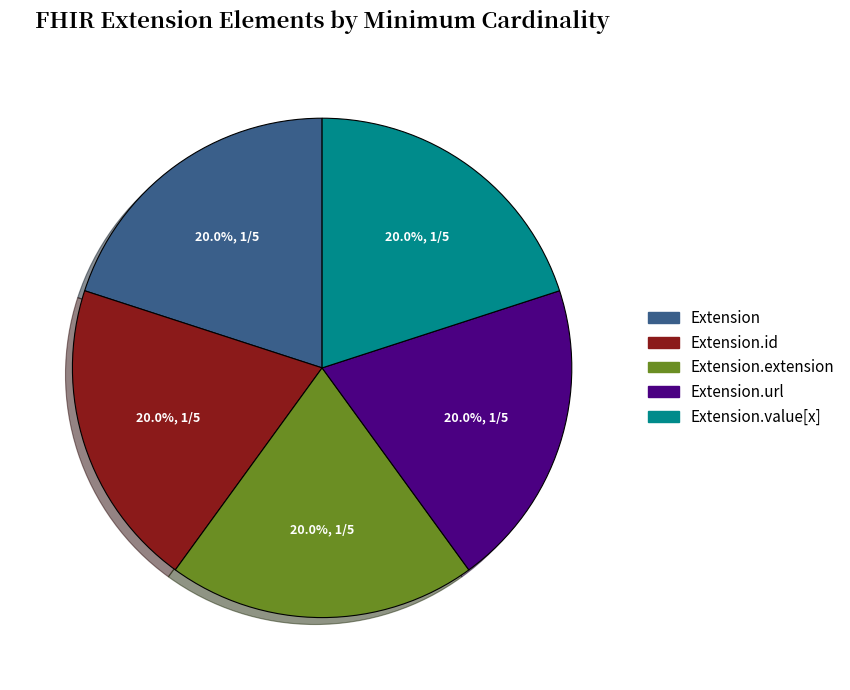

Is there any slice that represents more than half of the pie?

No